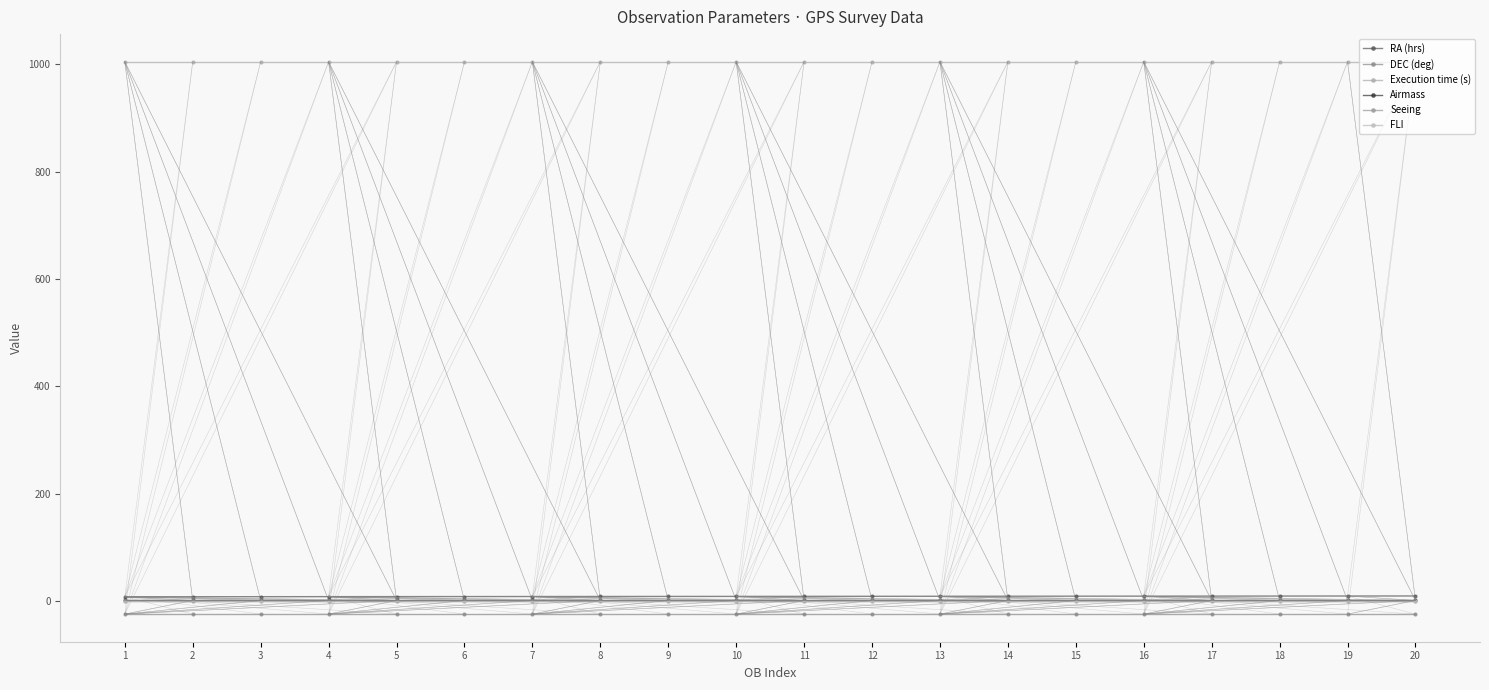

True or false: Execution time (s) and Airmass cross at least once.

False